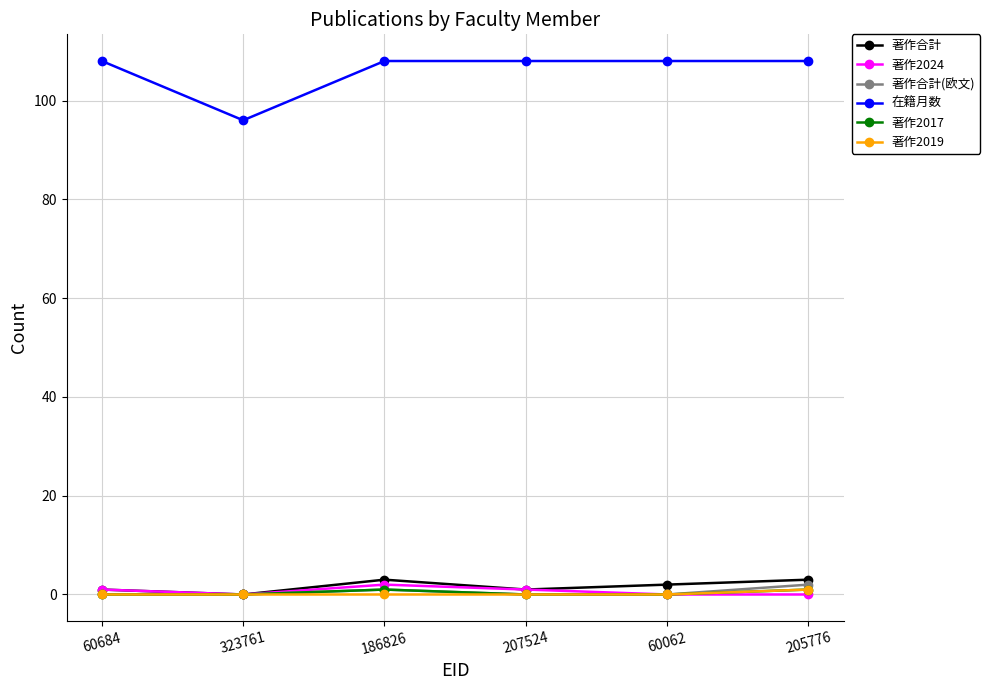

What is the sum of the 著作2024 values at 60062 and 186826?

2